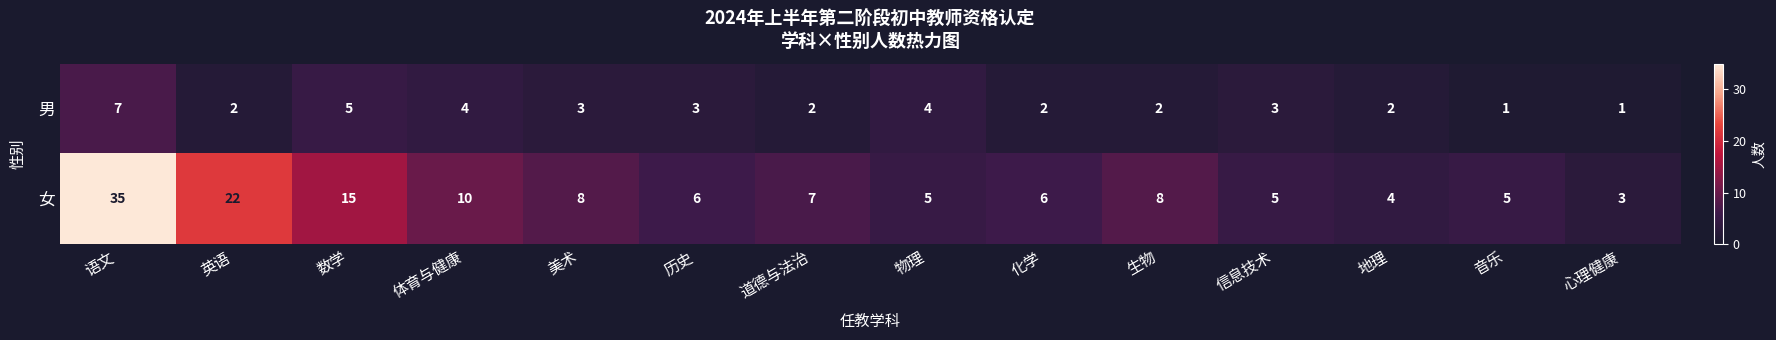

At which label does 男 first exceed 3?

语文